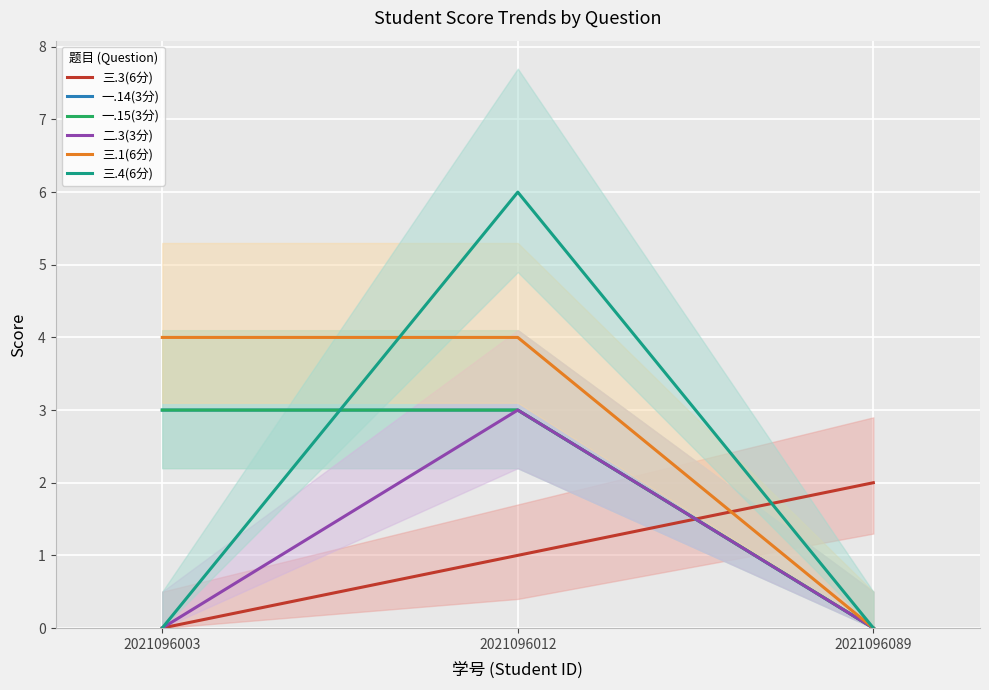

Count the 一.15(3分) values in the range 0 to 3.

3